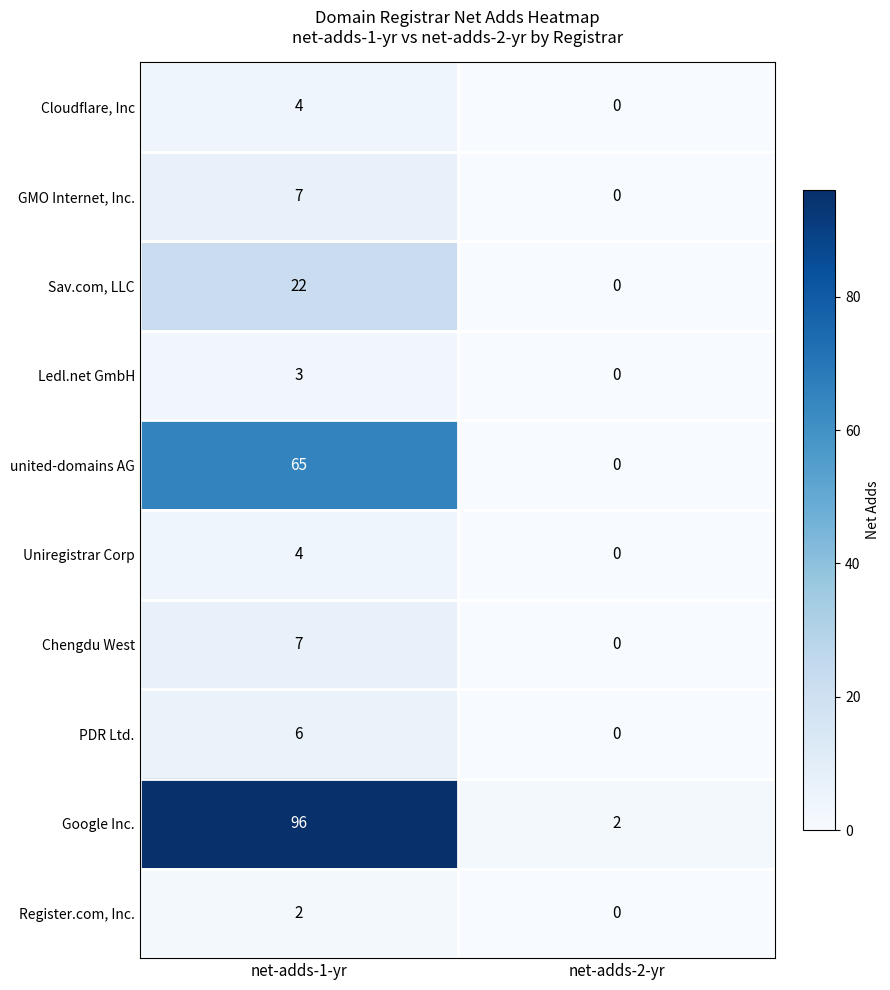

List the labels in order of Sav.com, LLC value, smallest first.

net-adds-2-yr, net-adds-1-yr